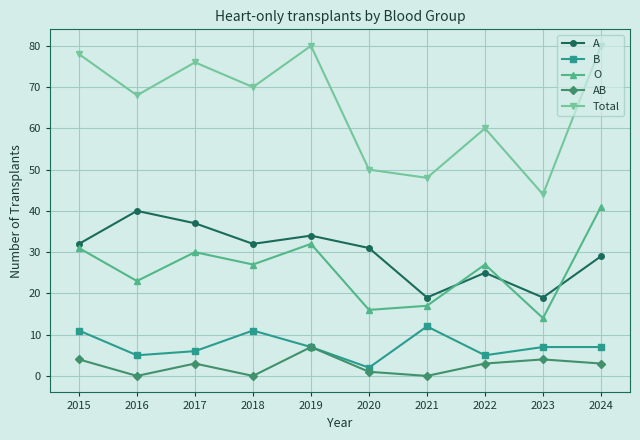

Does the chart display data point markers on the line(s)?

Yes